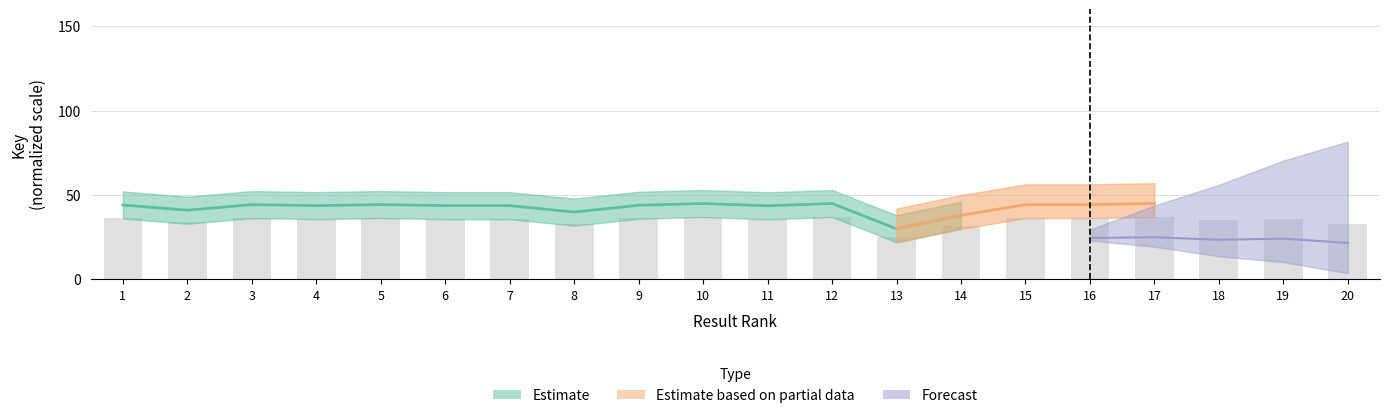

Approximately how many times larger is the value at 7 compared to 3?

1.0